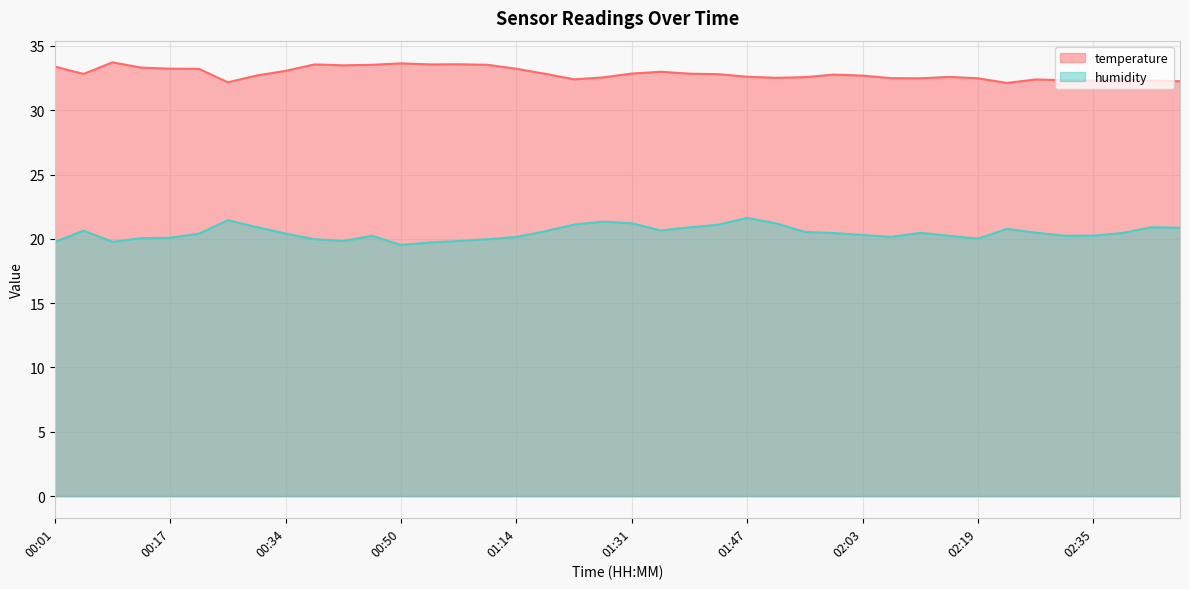

At 00:01, list the series in order from smallest to largest.

humidity, temperature